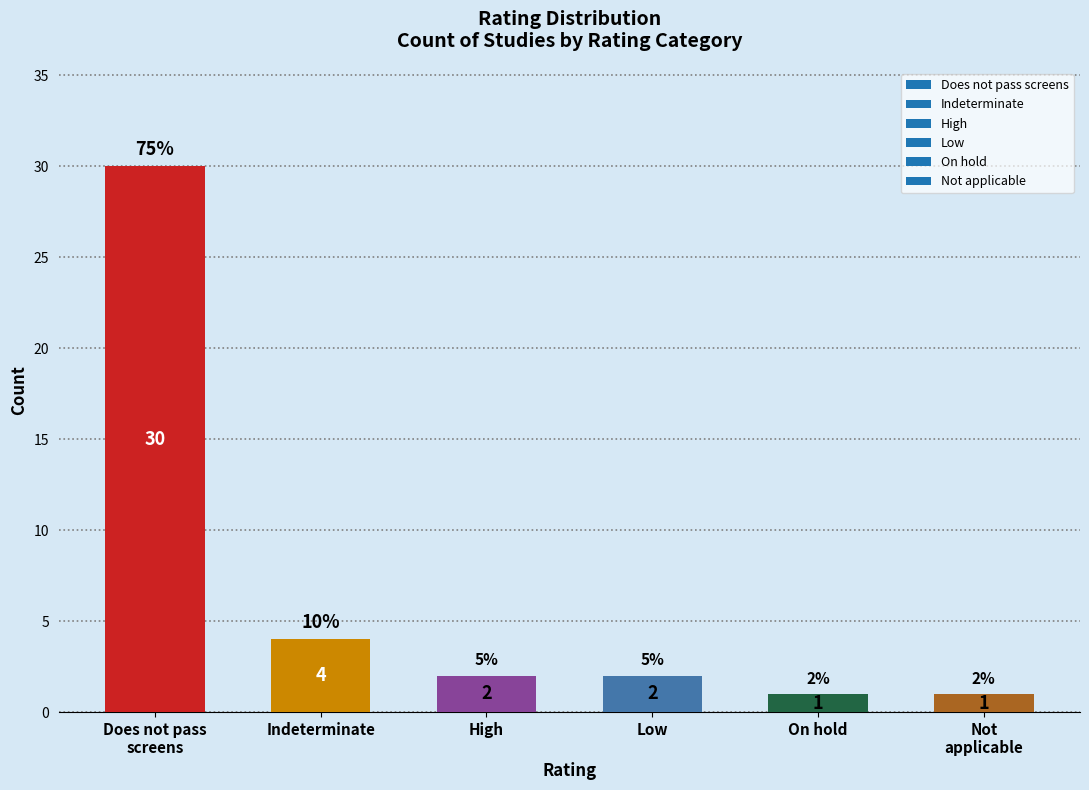

What is the label of the 3rd bar from the right?

Low